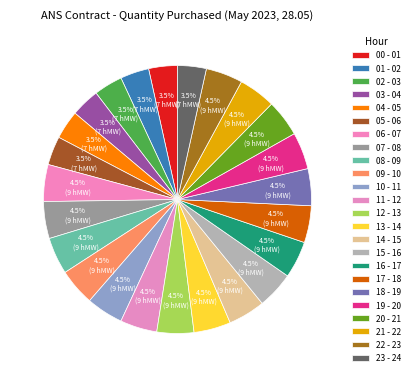

How much of the chart is everything except 00 - 01?

96.5%